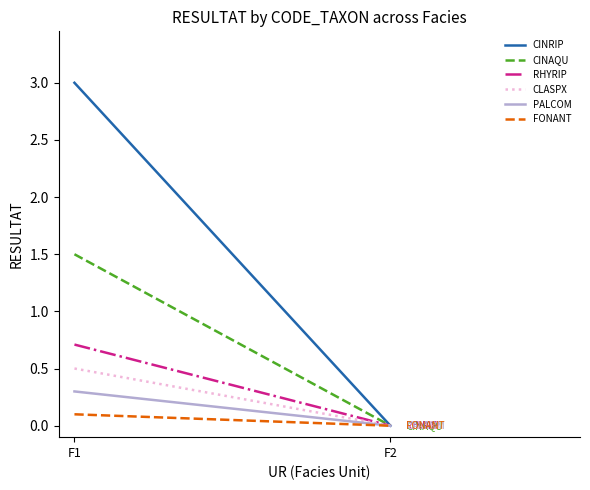

List the series in order of their peak value, highest first.

CINRIP, CINAQU, RHYRIP, CLASPX, PALCOM, FONANT